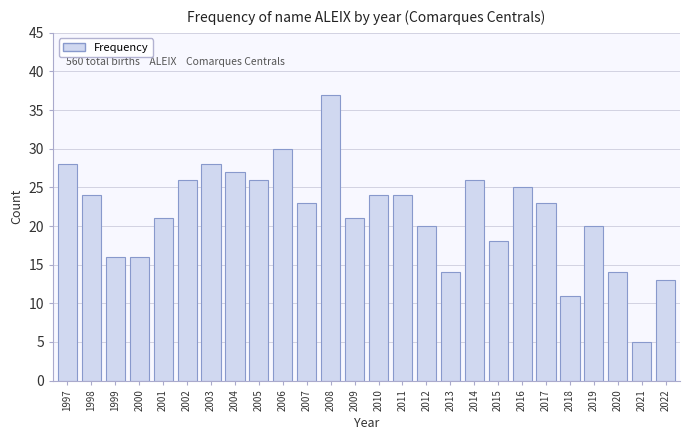

Reading right to left, extract all data points from this chart.

2022=13	2021=5	2020=14	2019=20	2018=11	2017=23	2016=25	2015=18	2014=26	2013=14	2012=20	2011=24	2010=24	2009=21	2008=37	2007=23	2006=30	2005=26	2004=27	2003=28	2002=26	2001=21	2000=16	1999=16	1998=24	1997=28